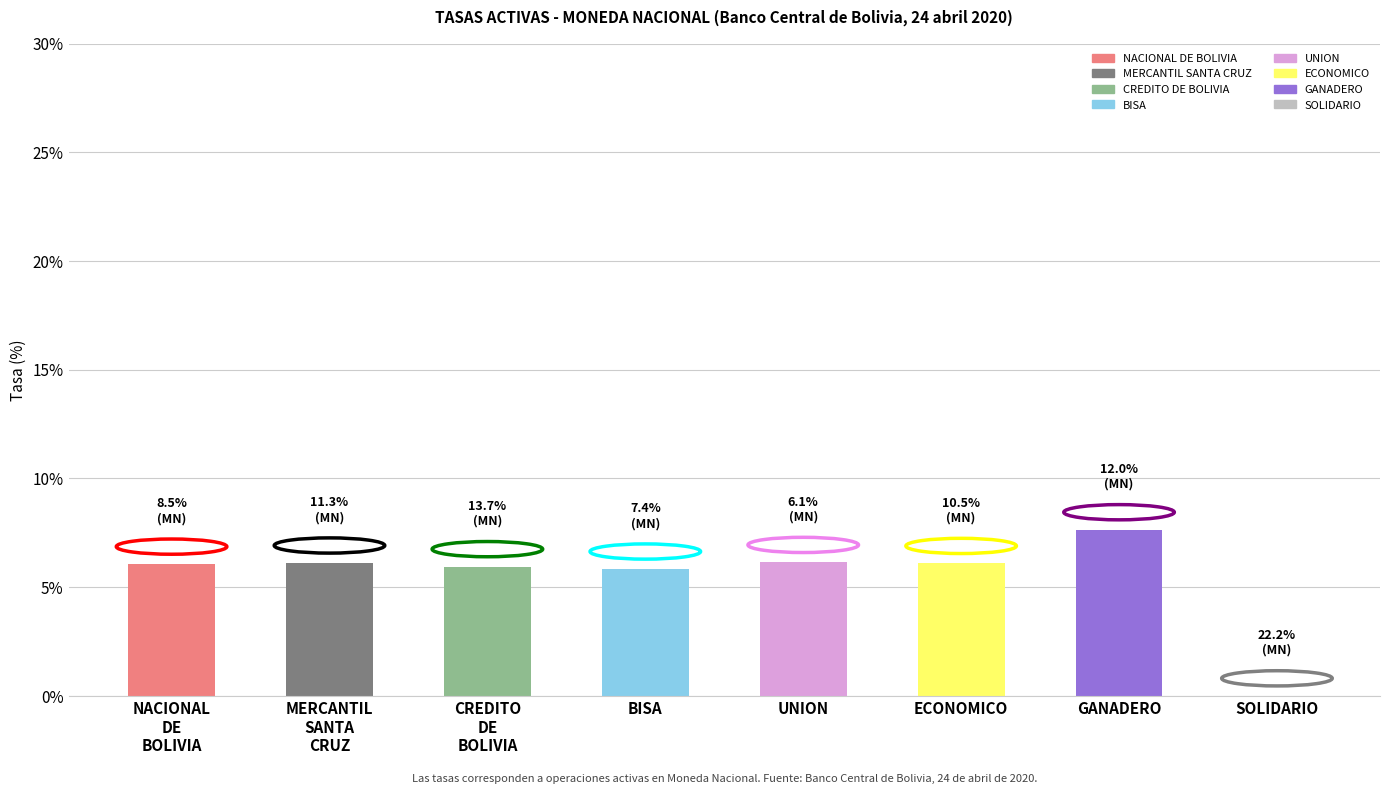

Are the bars horizontal?

No